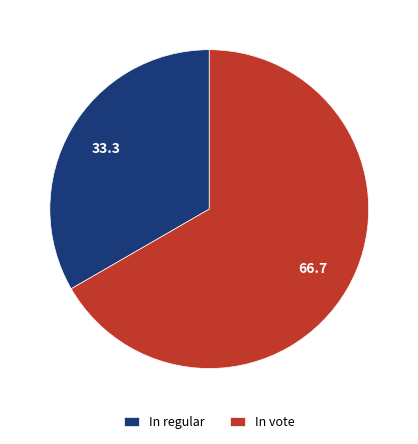

Rank the categories by value from lowest to highest.

In regular, In vote